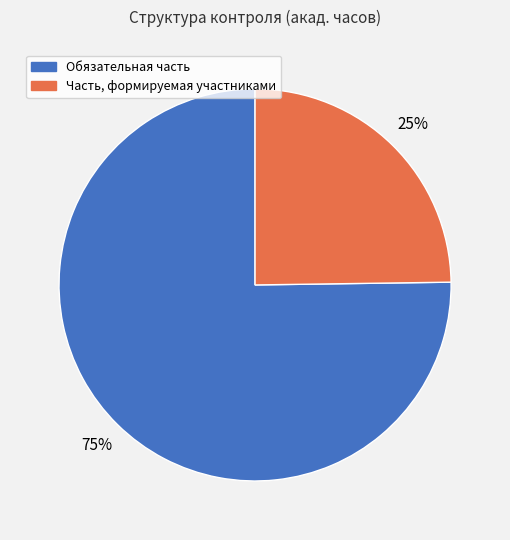

Do Часть, формируемая участниками and Обязательная часть together represent more than half of the pie?

Yes